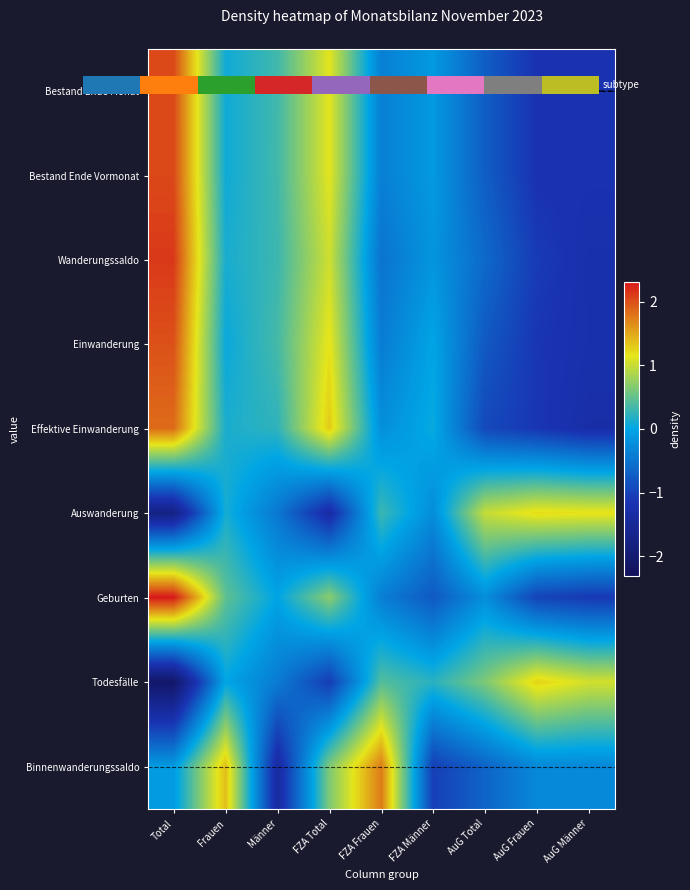

Reading left to right, extract all data points from this chart.

Bestand Ende Monat: 2.0	0.1	0.3	1.1	-0.4	-0.1	-0.7	-1.2	-1.2
Bestand Ende Vormonat: 2.0	0.1	0.3	1.1	-0.4	-0.1	-0.7	-1.2	-1.2
Wanderungssaldo: 2.1	0.1	0.3	1.0	-0.5	-0.2	-0.6	-1.1	-1.2
Einwanderung: 2.0	0.0	0.3	1.2	-0.4	-0.0	-0.8	-1.1	-1.2
Effektive Einwanderung: 1.8	0.1	0.2	1.3	-0.2	0.0	-0.9	-1.1	-1.3
Auswanderung: -1.7	0.1	-0.5	-1.3	0.3	-0.2	1.0	1.2	1.2
Geburten: 2.3	0.5	-0.0	0.7	-0.4	-0.8	-0.2	-1.0	-1.1
Todesfälle: -2.1	0.0	-0.4	-1.1	0.4	0.2	0.6	1.3	1.1
Binnenwanderungssaldo: -0.1	1.4	-1.4	0.6	1.7	-1.0	-0.7	-0.3	-0.3